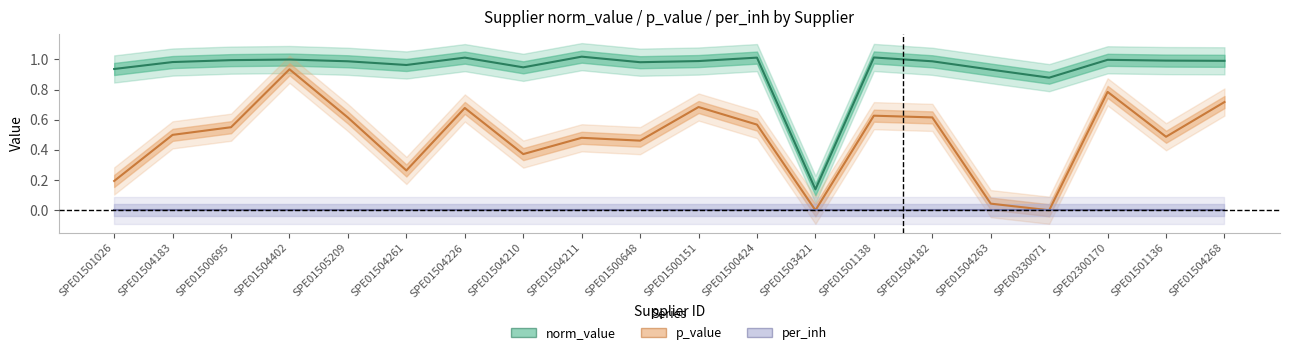

True or false: norm_value has more than 0 points higher than both neighbors.

True